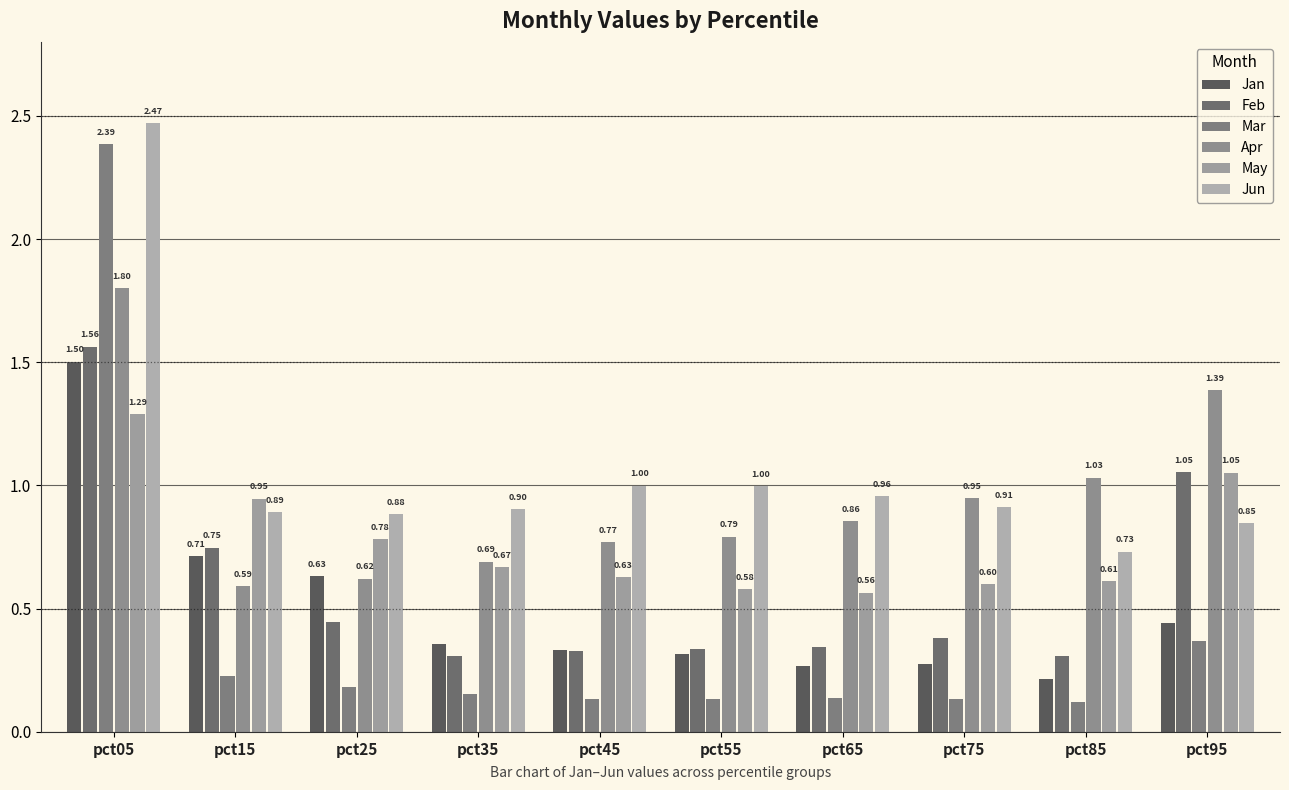

Read the May value at pct65.

0.6